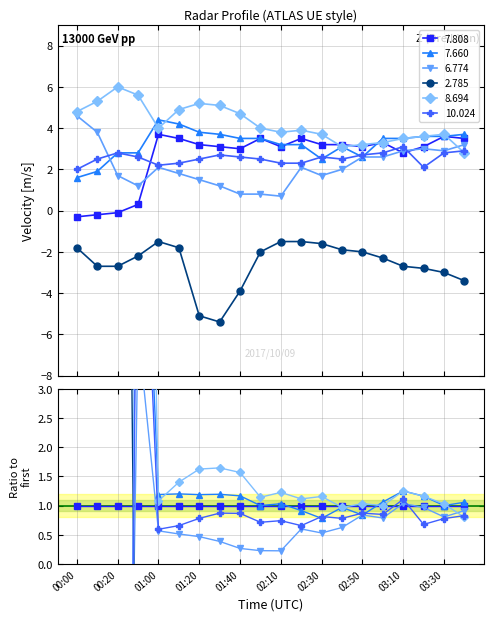

How many interior local valleys does the 7.808 series have?

4